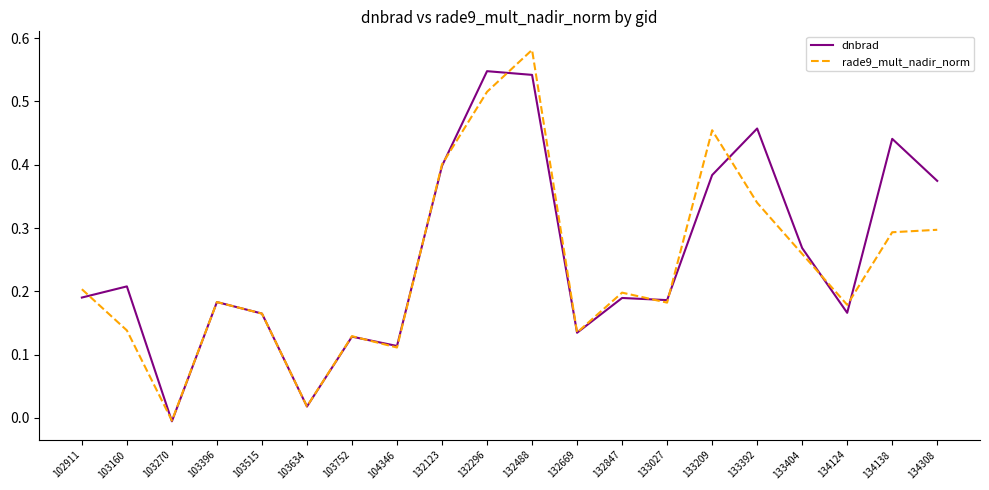

True or false: rade9_mult_nadir_norm and dnbrad cross at least once.

True